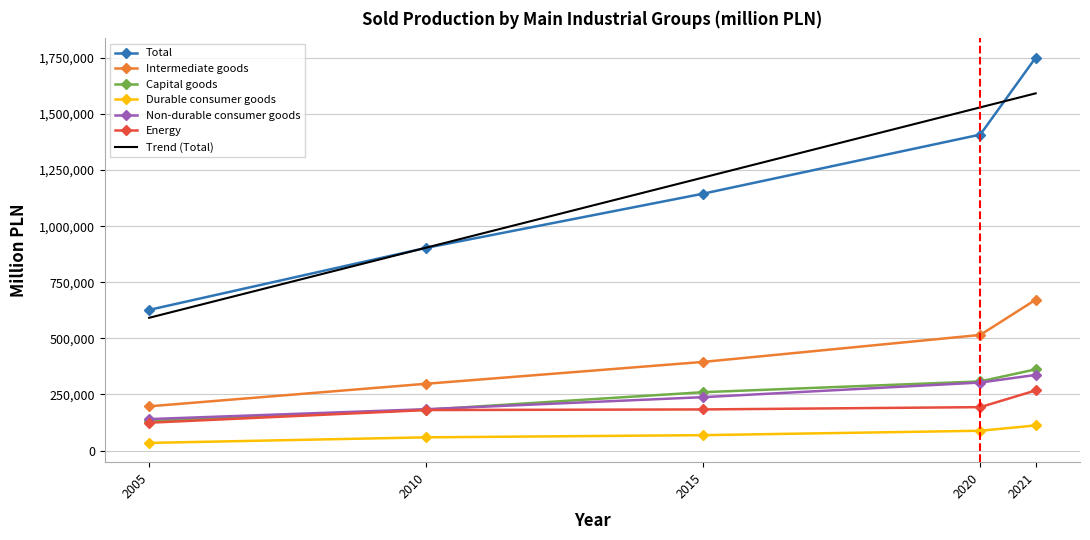

The value of Durable consumer goods at 2010 is 58883.1. True or false?

True